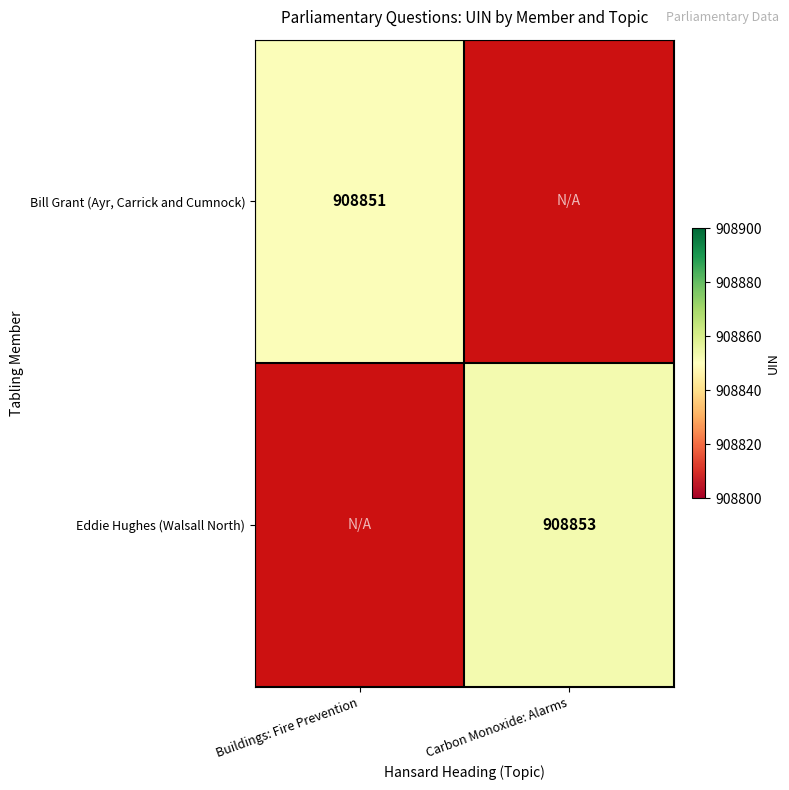

At which category does the chart reach its minimum across all series?

Buildings: Fire Prevention